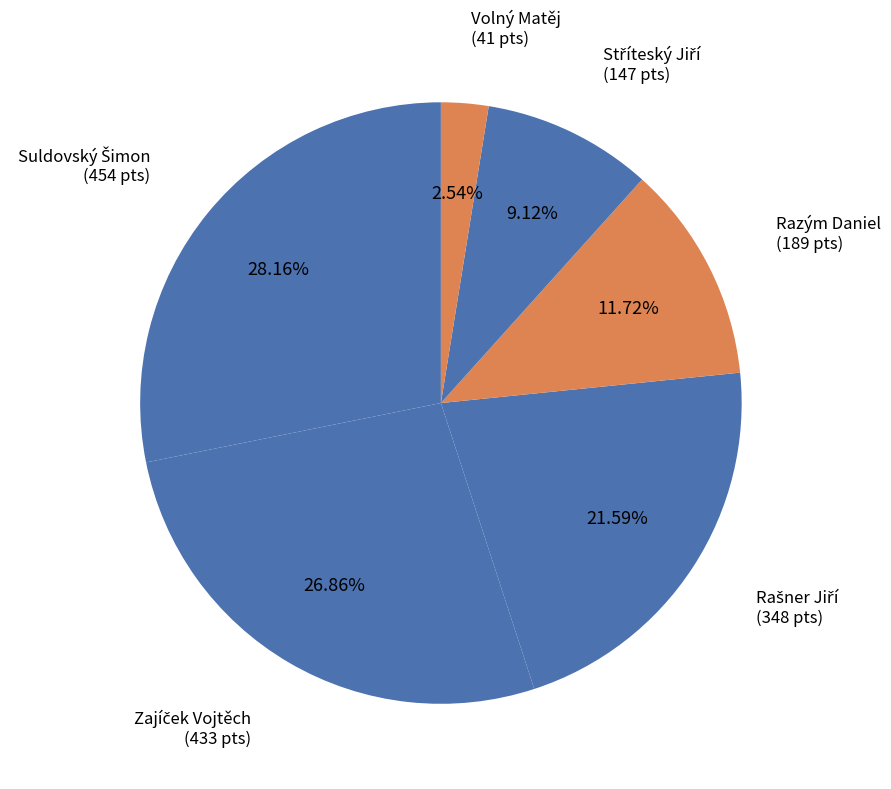

What is the smallest slice in the pie chart?

Volný Matěj